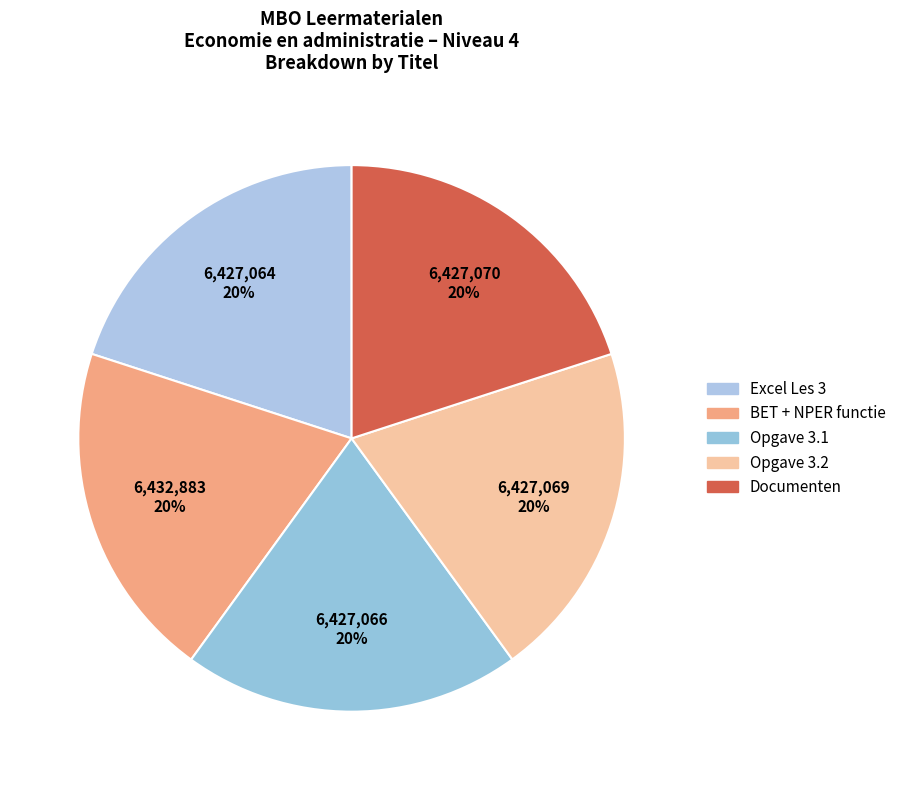

What percentage is the BET + NPER functie slice, to the nearest percent?

20%